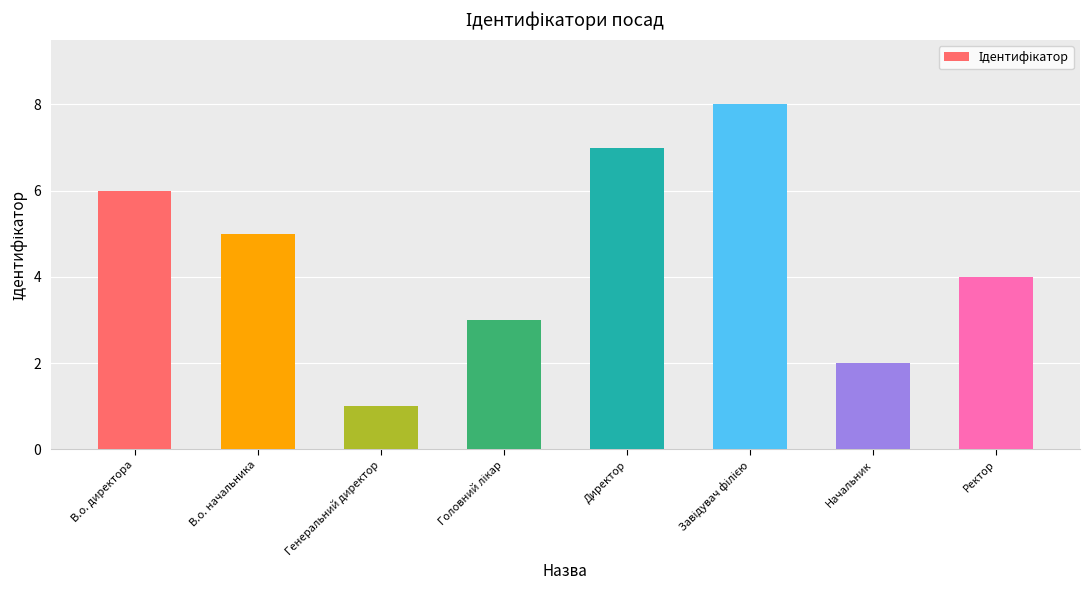

Approximately how many times larger is the value at Начальник compared to Директор?

0.3